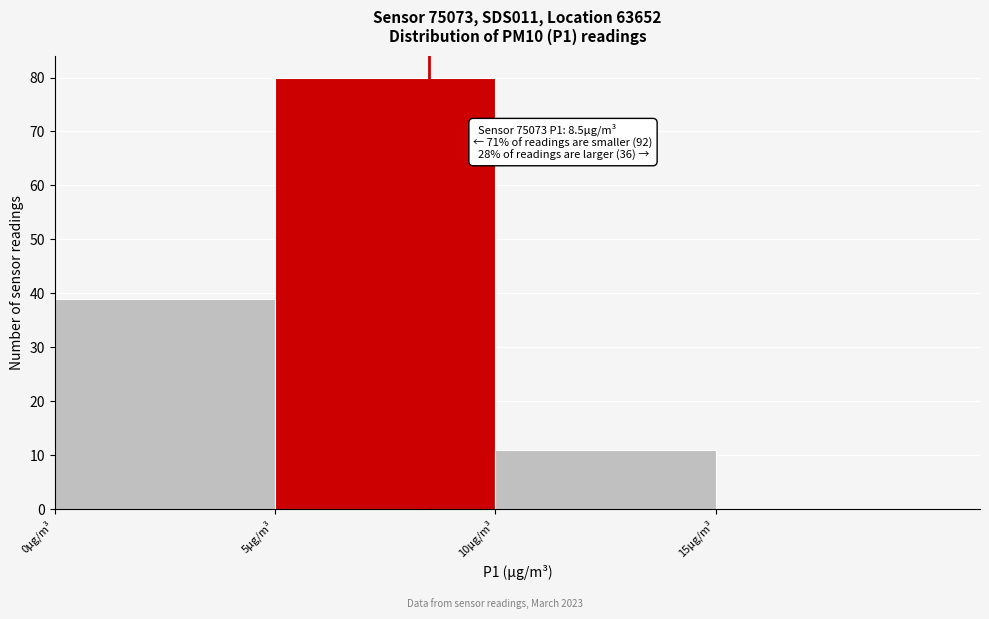

Which range on the x-axis has the tallest bar?

5 to 10